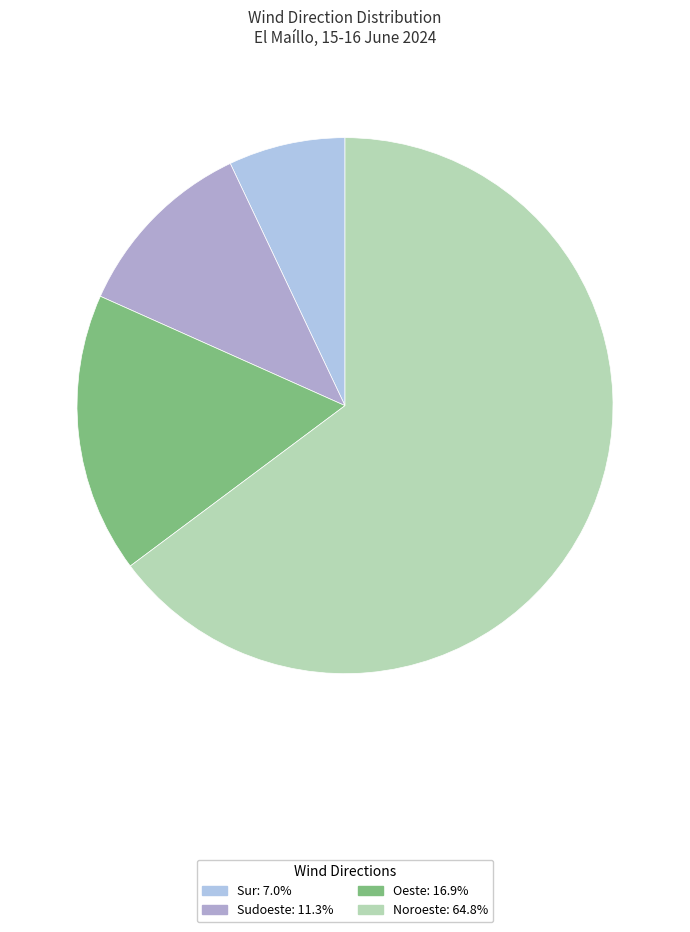

Is there any slice that represents more than half of the pie?

Yes